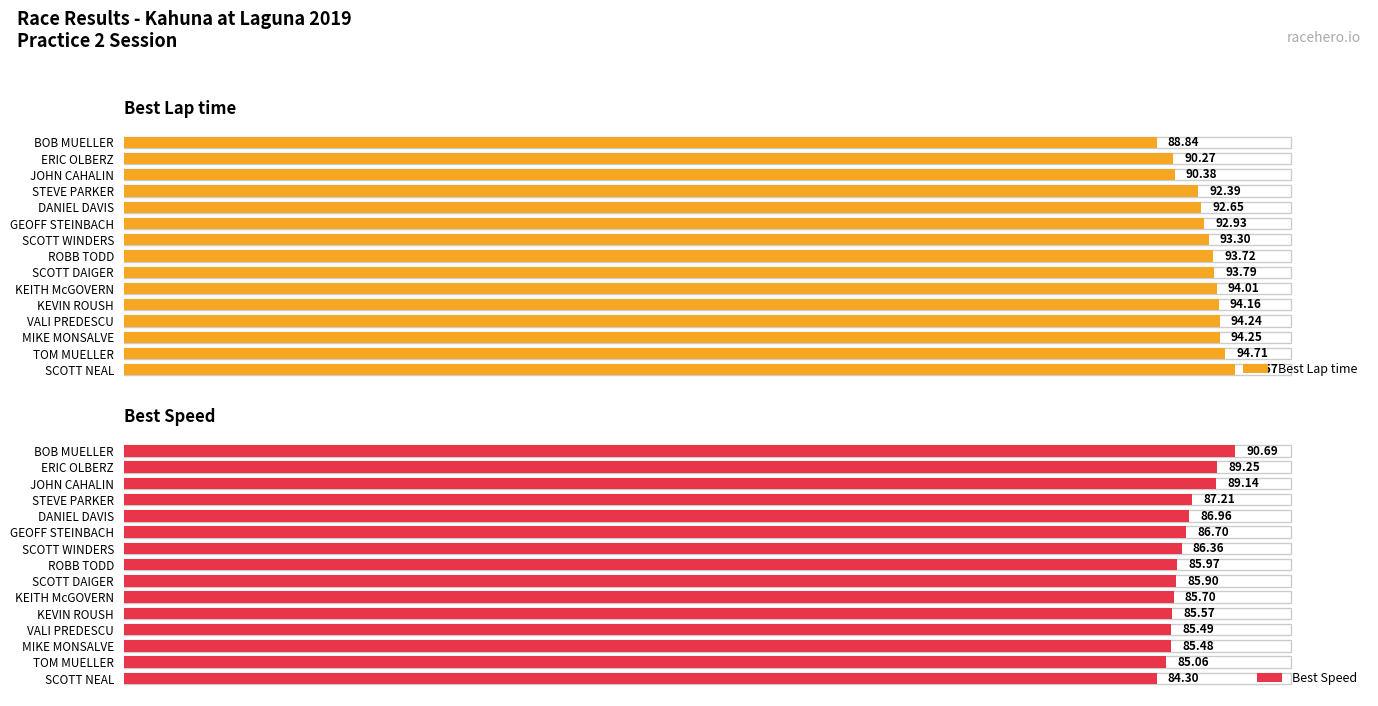

The Best Lap time series shows 92.6 at DANIEL DAVIS. True or false?

True